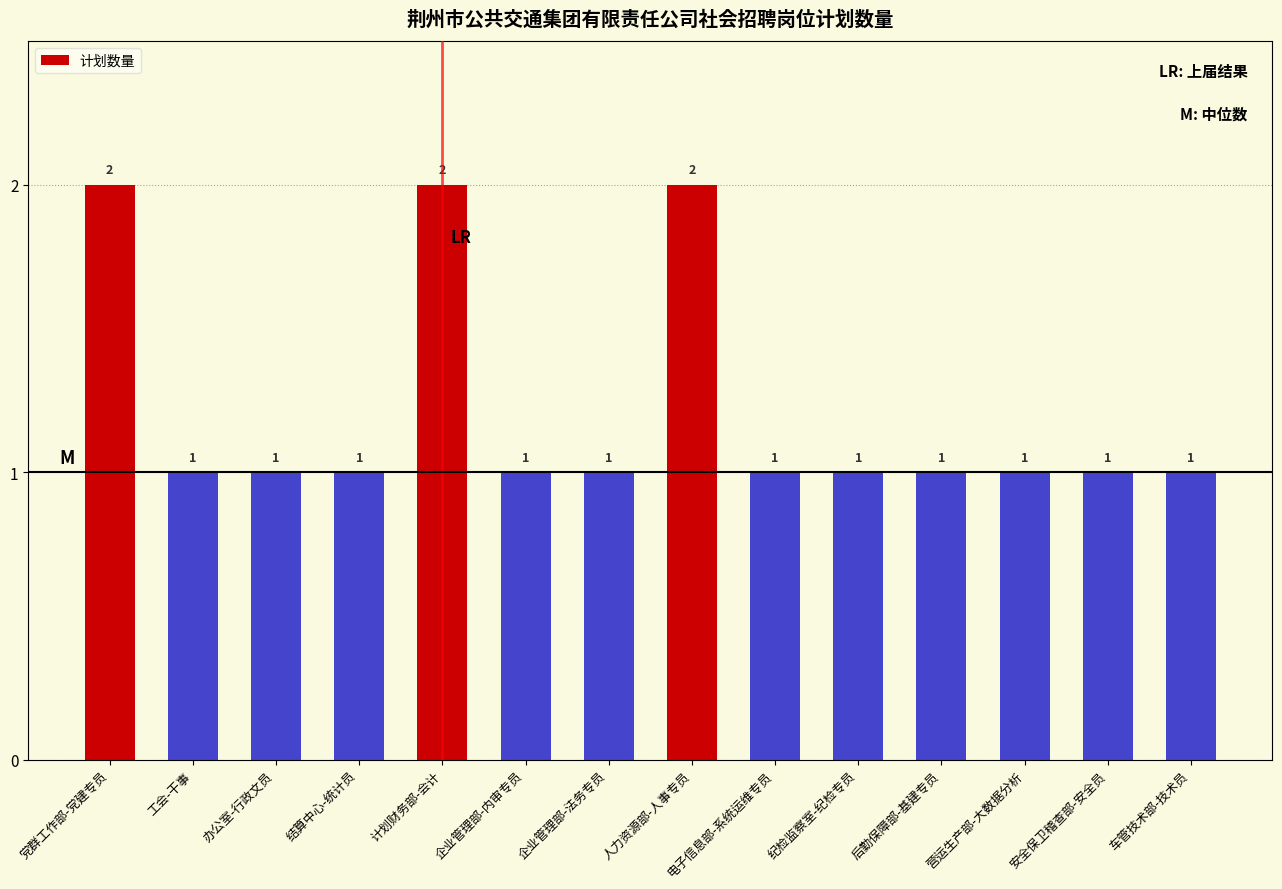

What is the greatest value displayed?

2